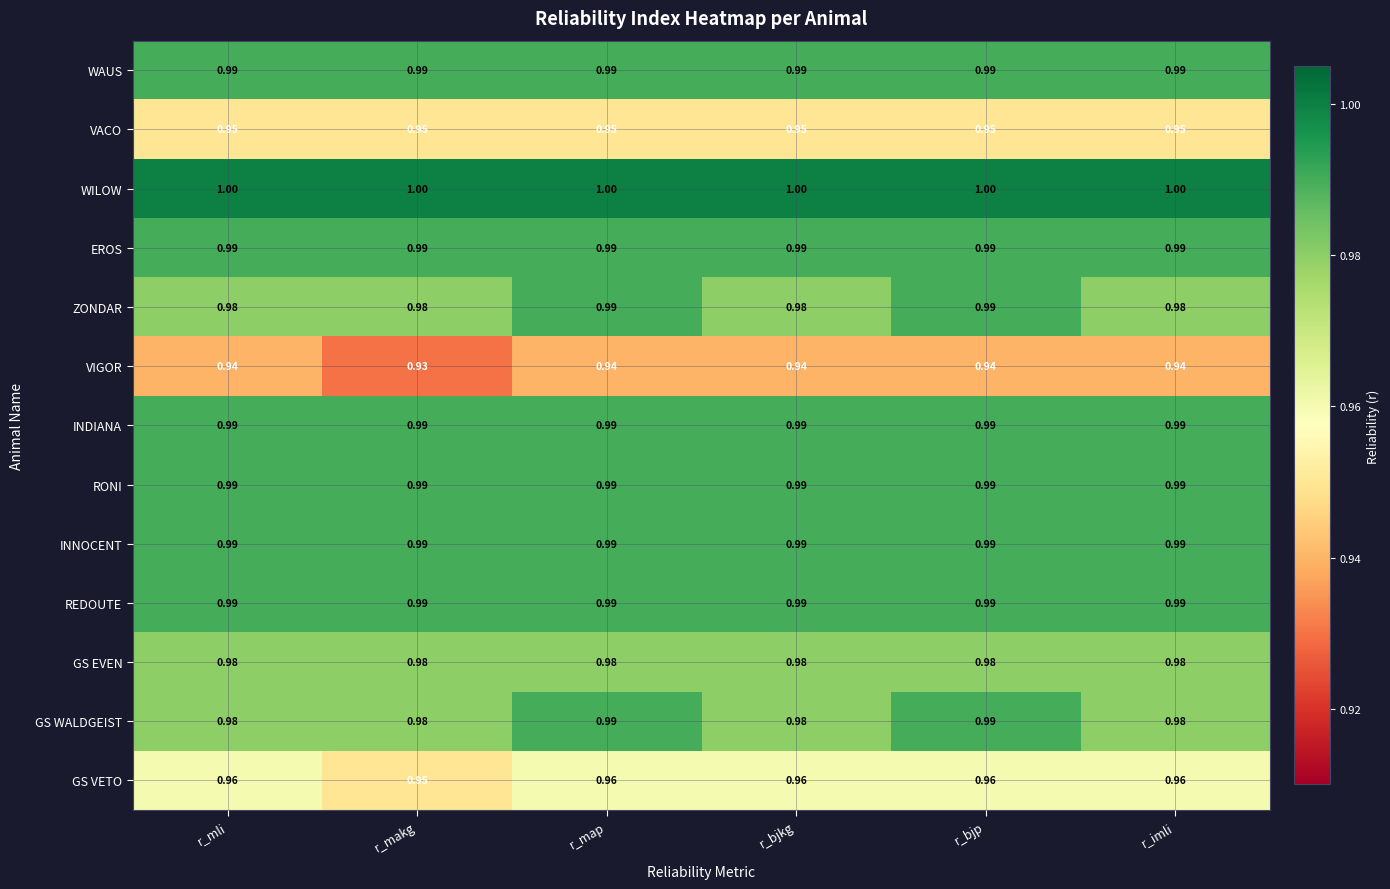

Is the value of WAUS at r_bjp greater than the value of GS EVEN at r_imli?

Yes